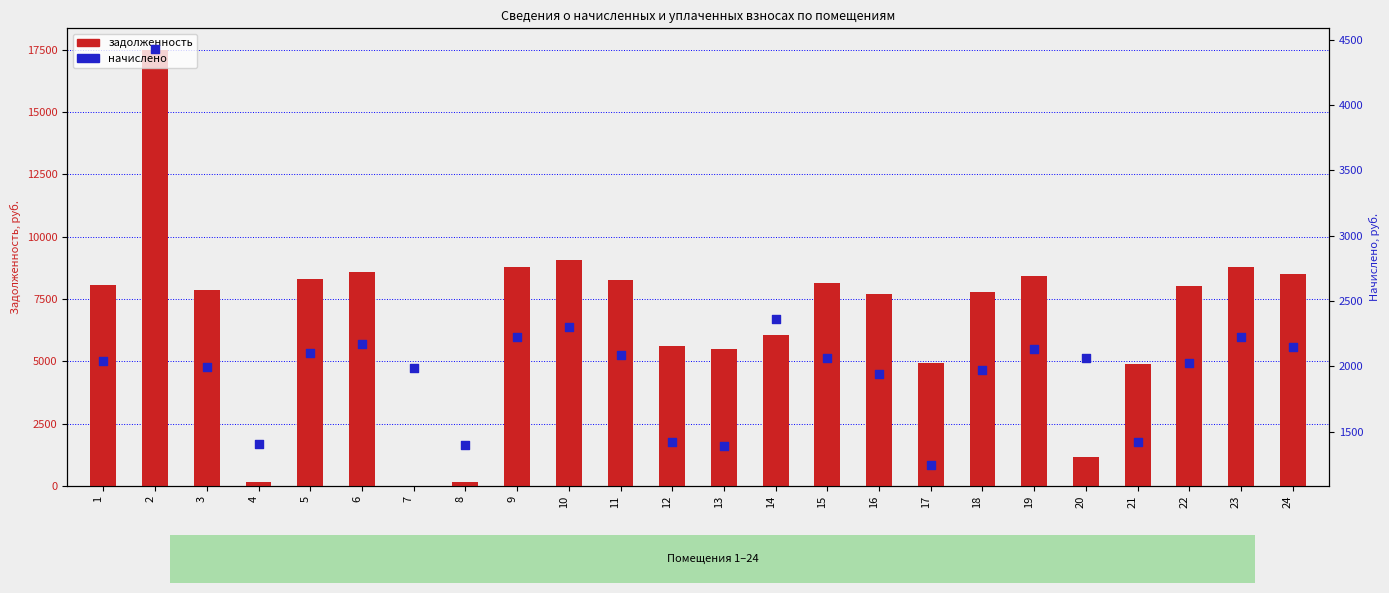

At which category is the sum across all series the highest?

2